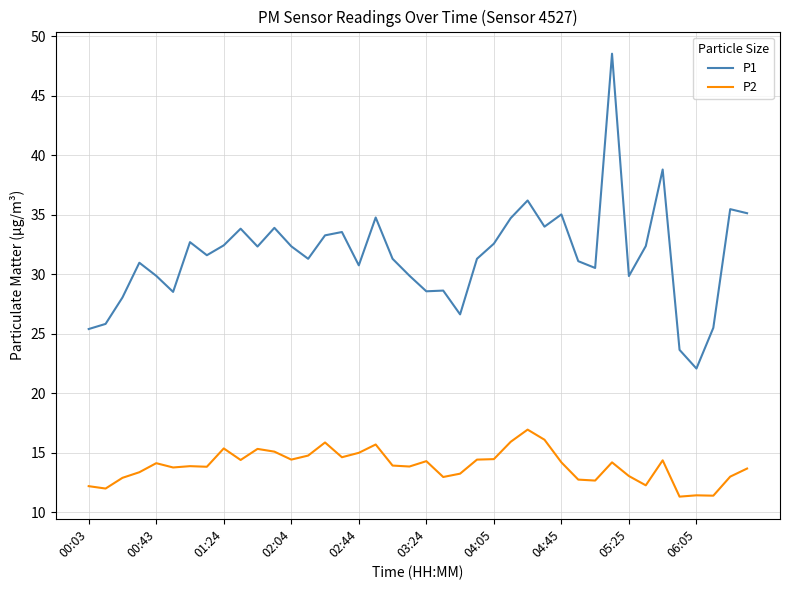

Which series has the largest total across all categories?

P1